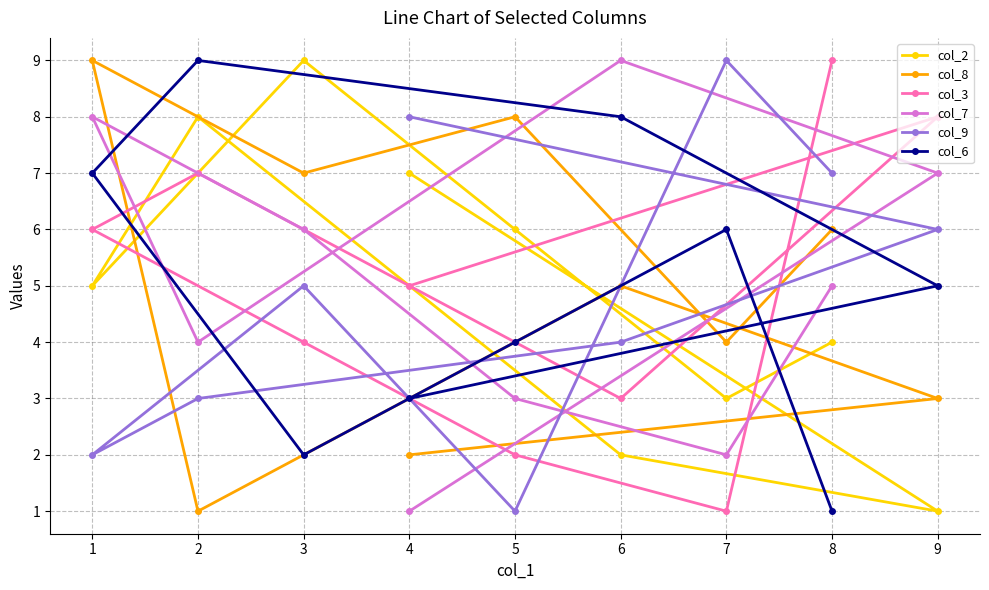

Which series has the largest total across all categories?

col_2